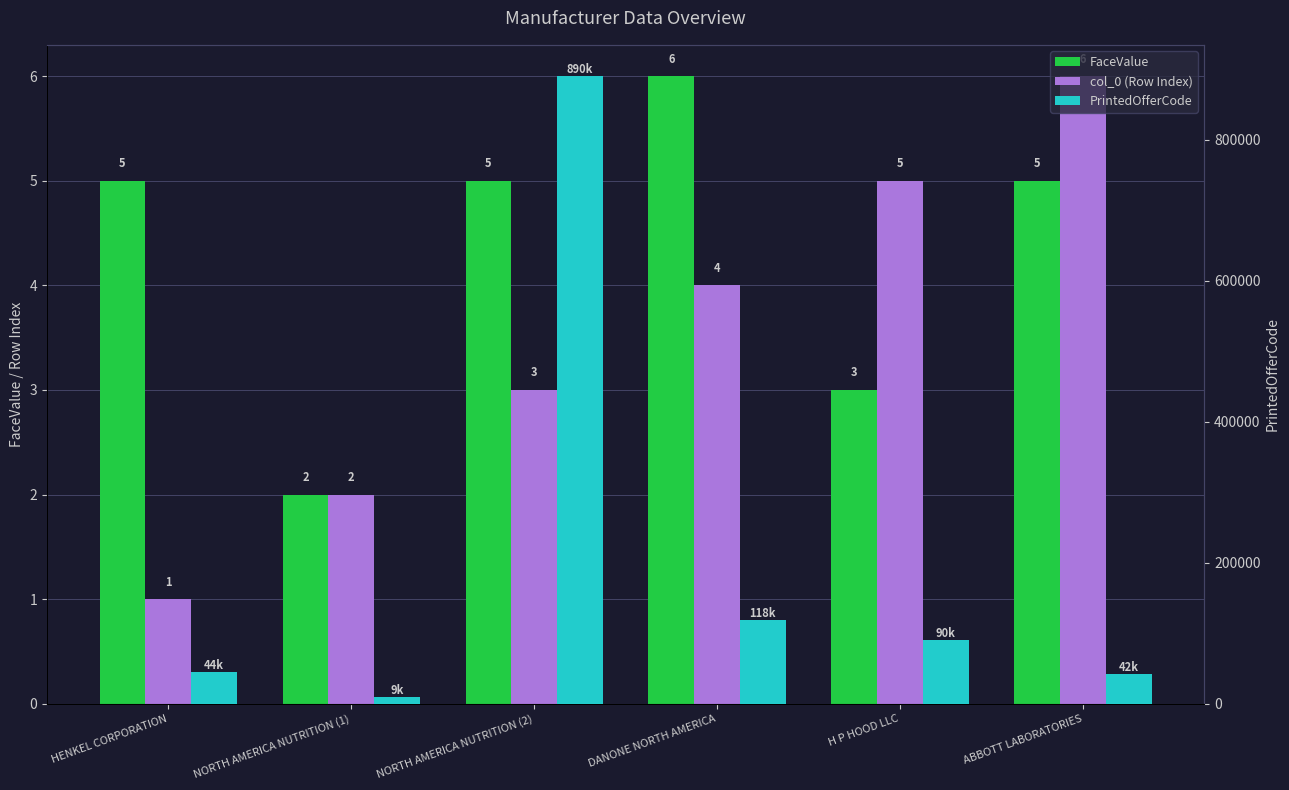

Reading left to right, list all the values displayed in this chart.

FaceValue: 5	2	5	6	3	5
col_0 (Row Index): 1	2	3	4	5	6
PrintedOfferCode: 44909	9451	890098	118819	90434	42210